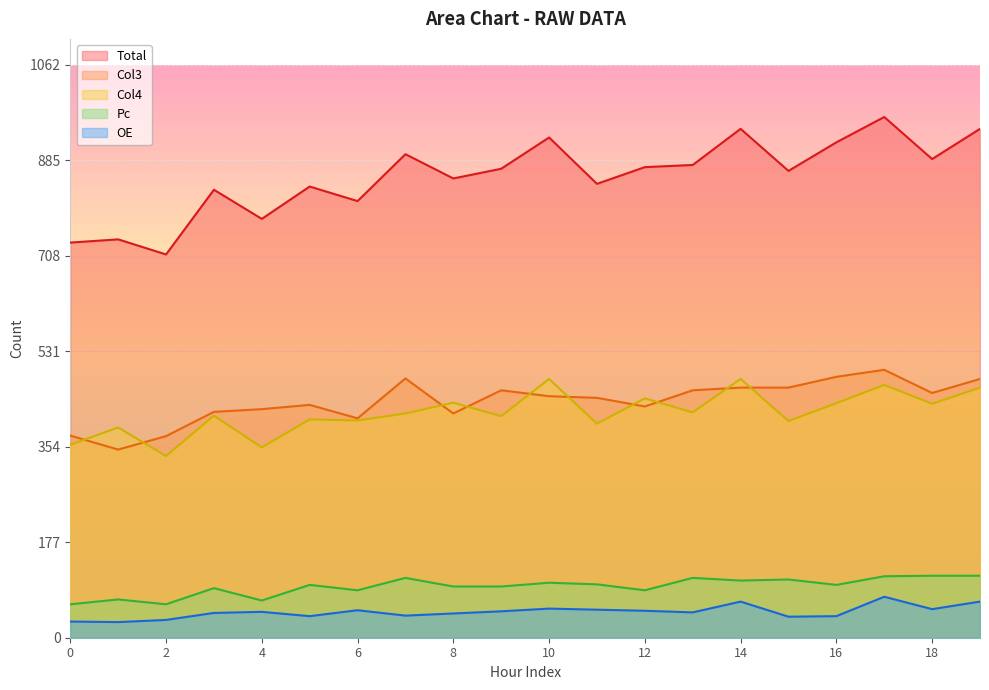

Rank the series at 4 from lowest to highest value.

OE, Pc, Col4, Col3, Total